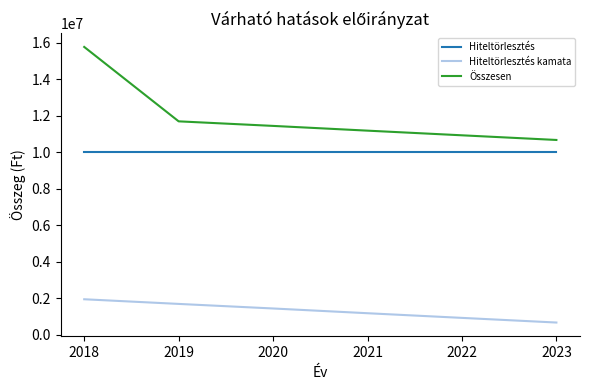

List the series in order of their overall mean, highest first.

Összesen, Hiteltörlesztés, Hiteltörlesztés kamata